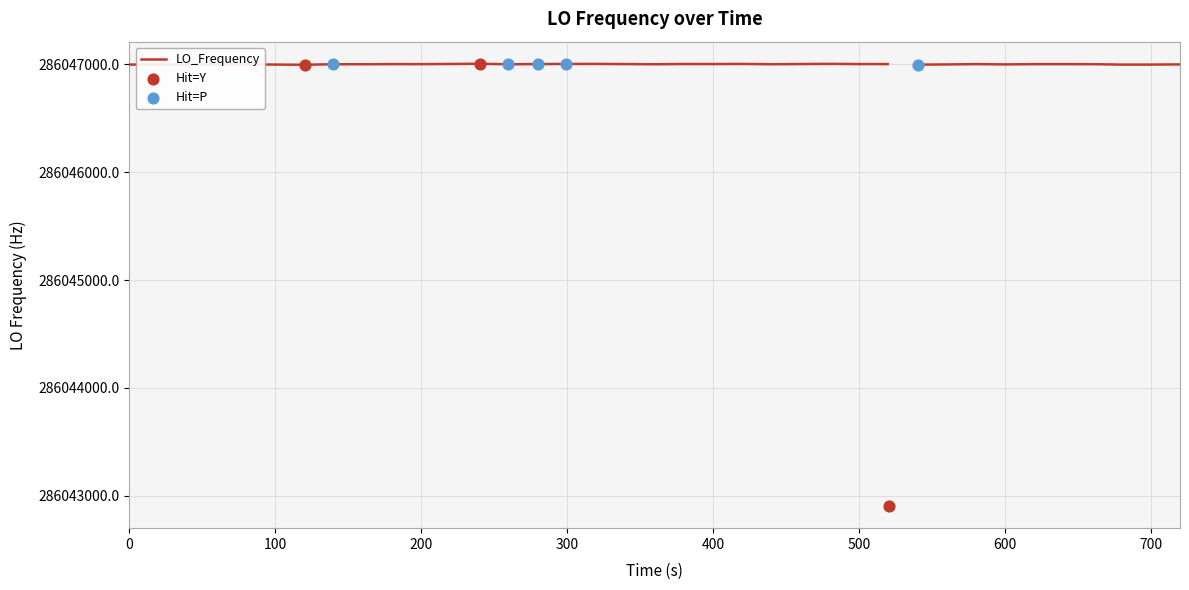

What is the change in value from 13 to 37?

-7.7